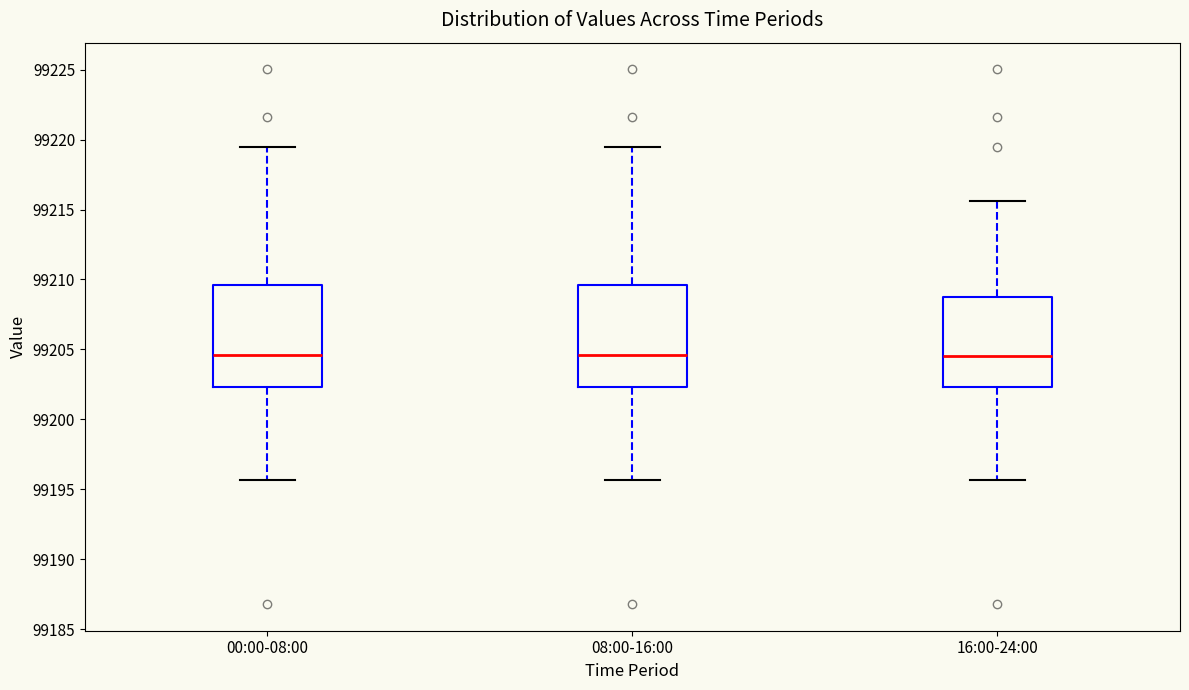

Where is the upper edge of the box for 00:00-08:00 on the y-axis? The values are not printed on the chart, so give them approximately, as read against the axis.

99209.5